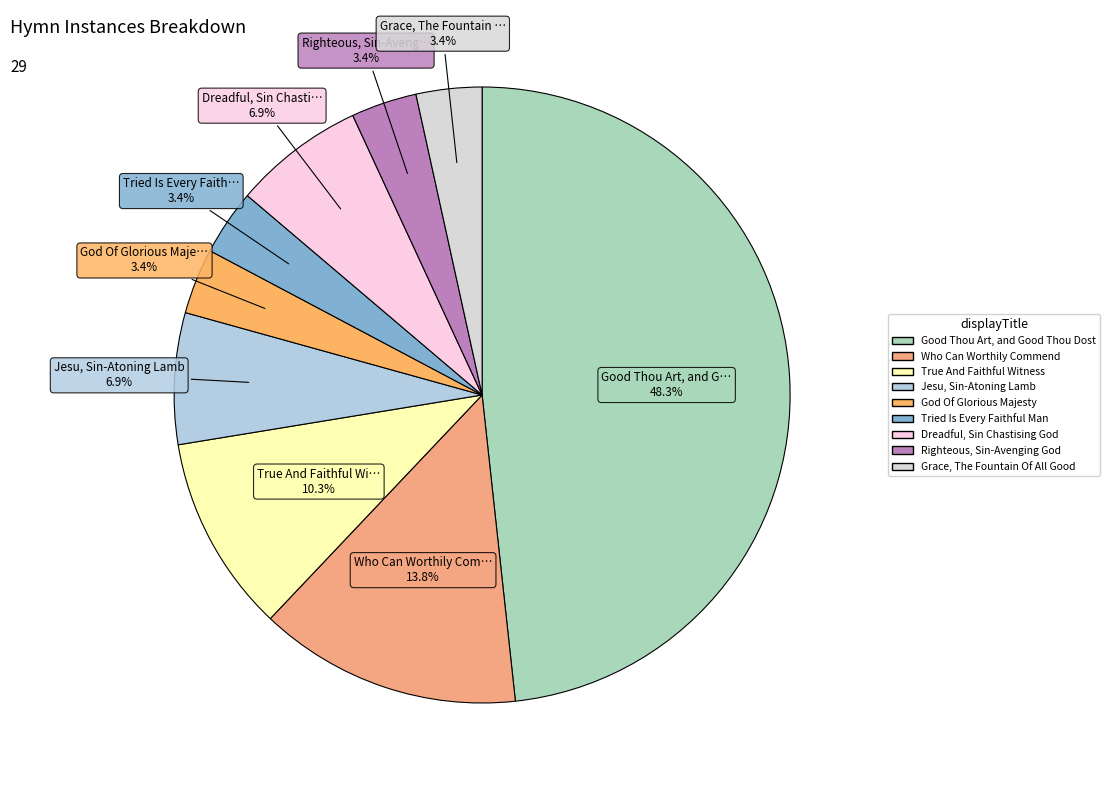

To the nearest percent, what is the average slice percentage?

11%